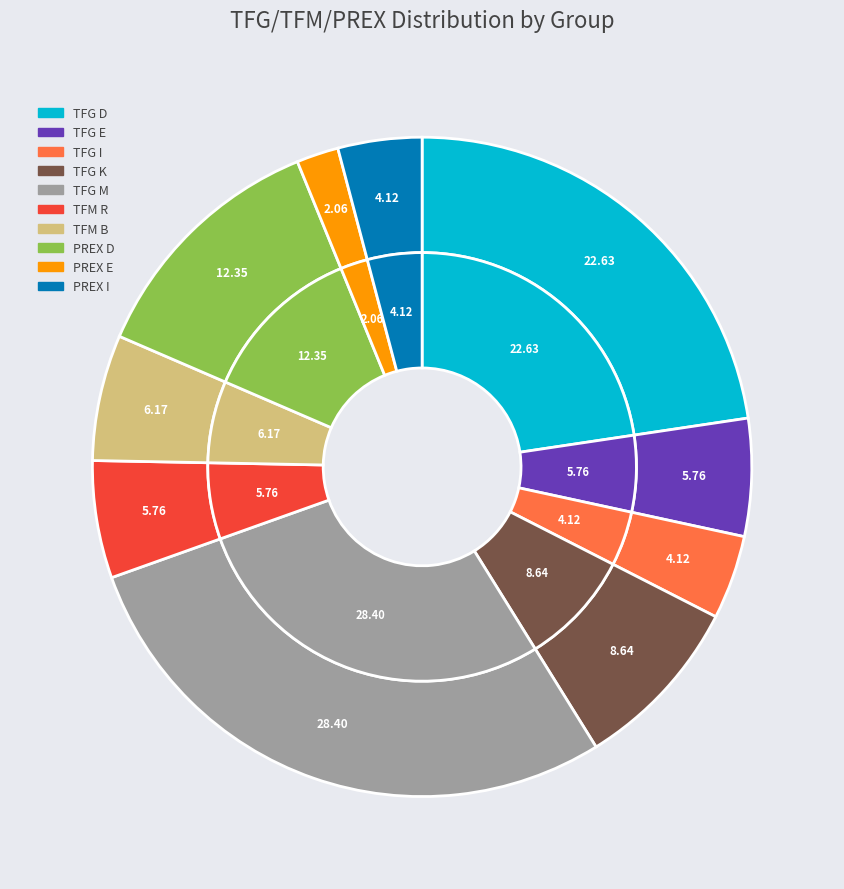

Is there any slice that represents more than half of the pie?

No